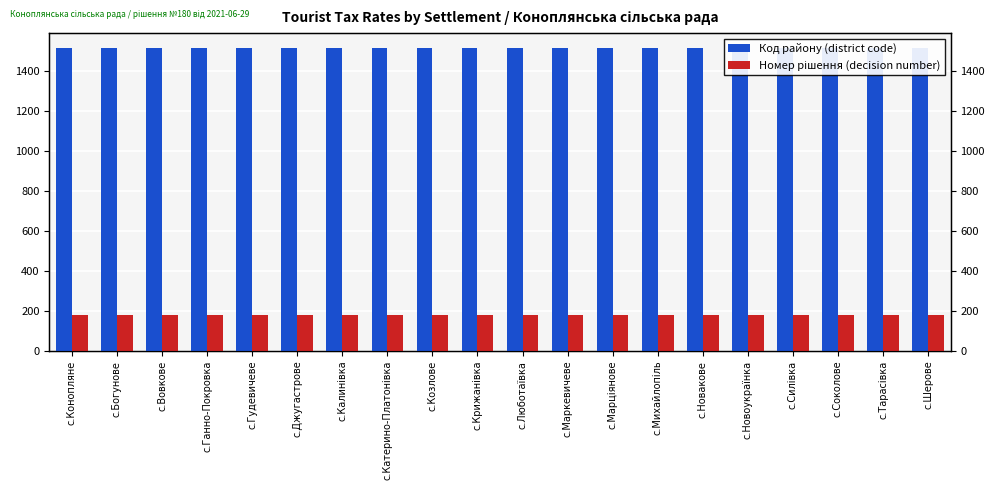

How many groups of bars are there?

20